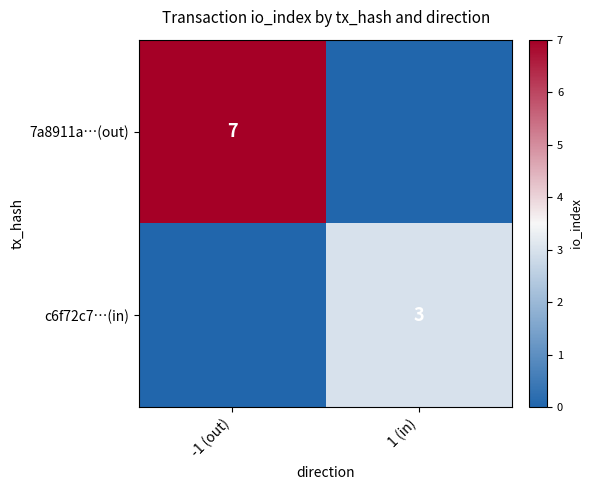

At how many categories does at least one series exceed 0?

2